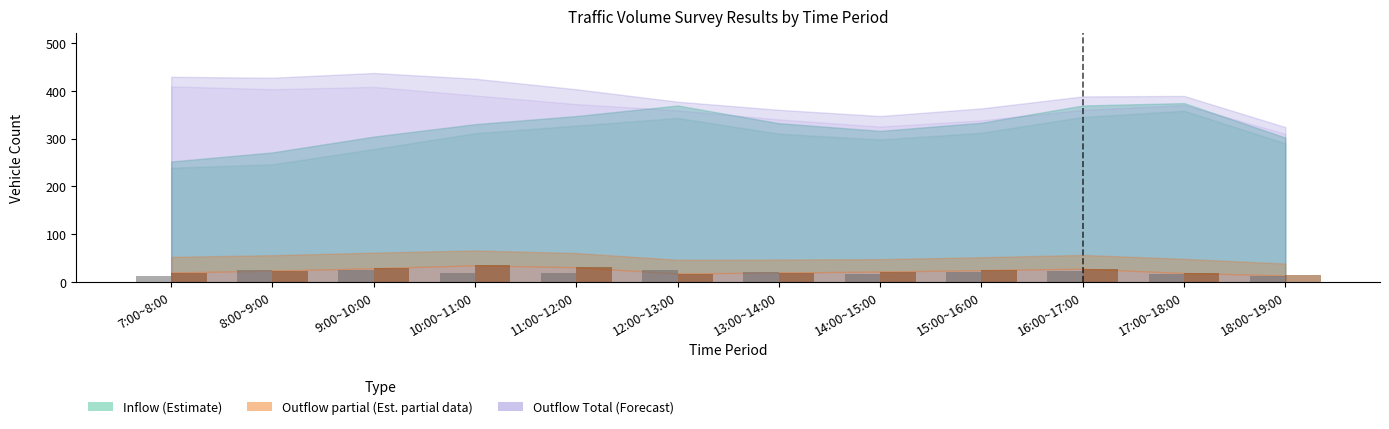

What is the minimum value shown in the chart?

12